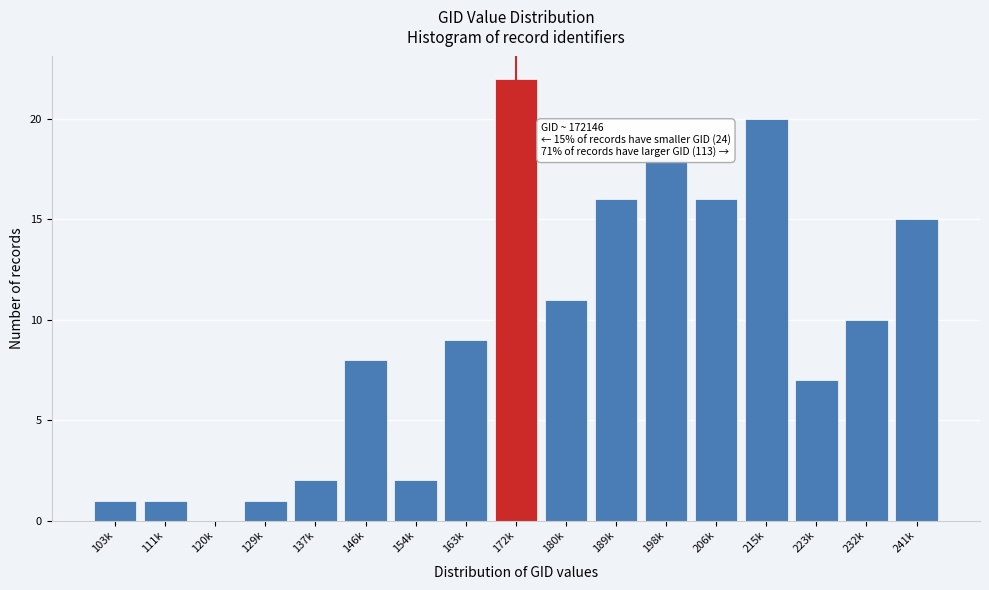

Reading left to right, what are all the values shown in this chart?

103k=1	111k=1	120k=0	129k=1	137k=2	146k=8	154k=2	163k=9	172k=22	180k=11	189k=16	198k=18	206k=16	215k=20	223k=7	232k=10	241k=15